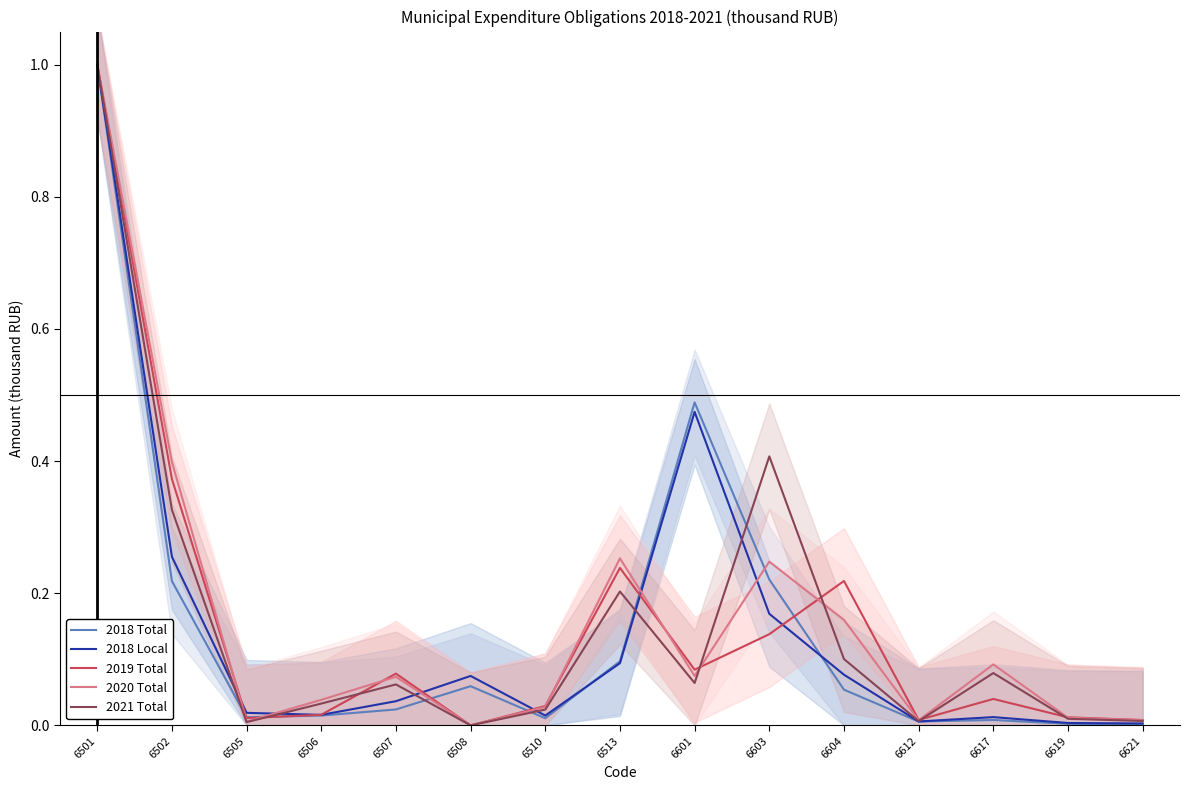

Does the chart have visible grid lines?

No